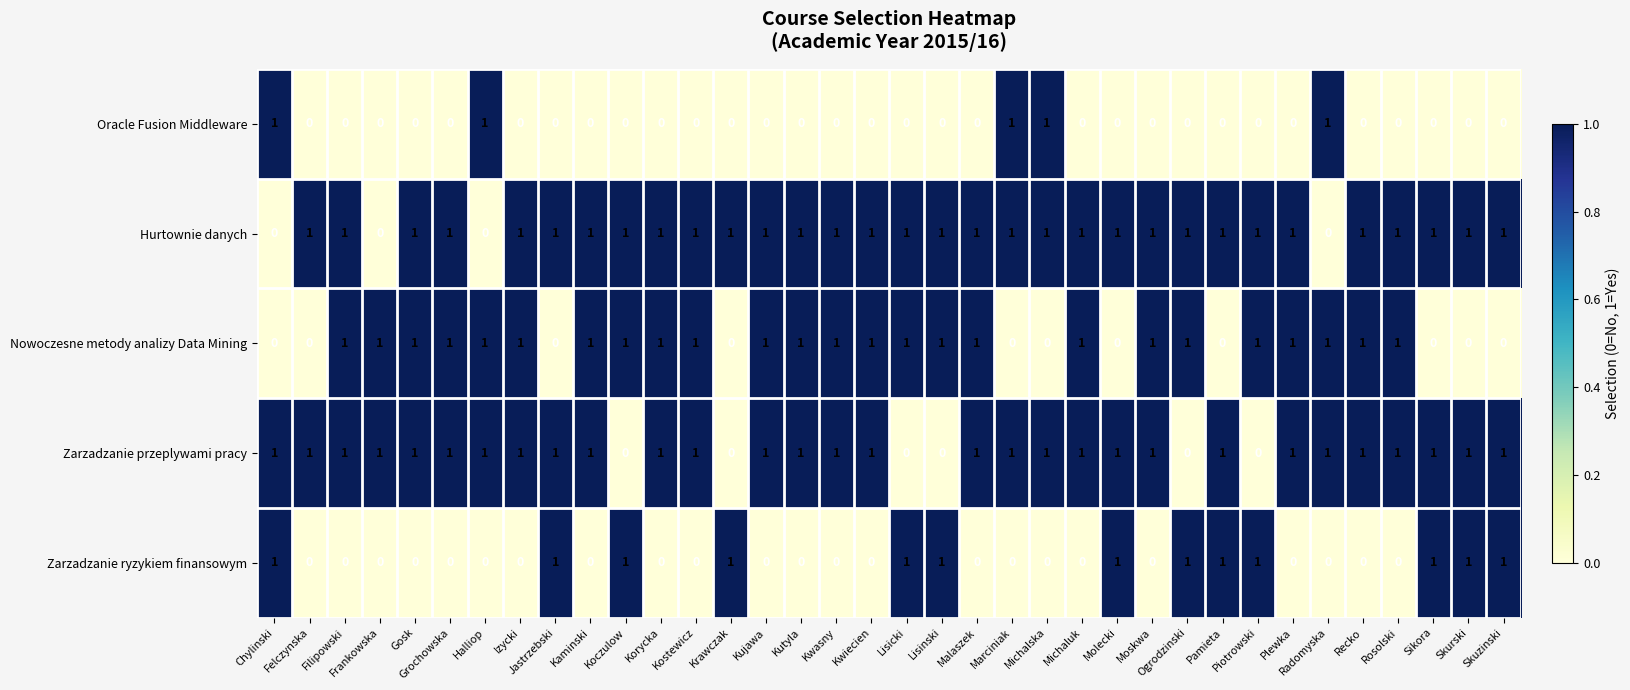

The value of Nowoczesne metody analizy Data Mining at Lisinski is 1. True or false?

True